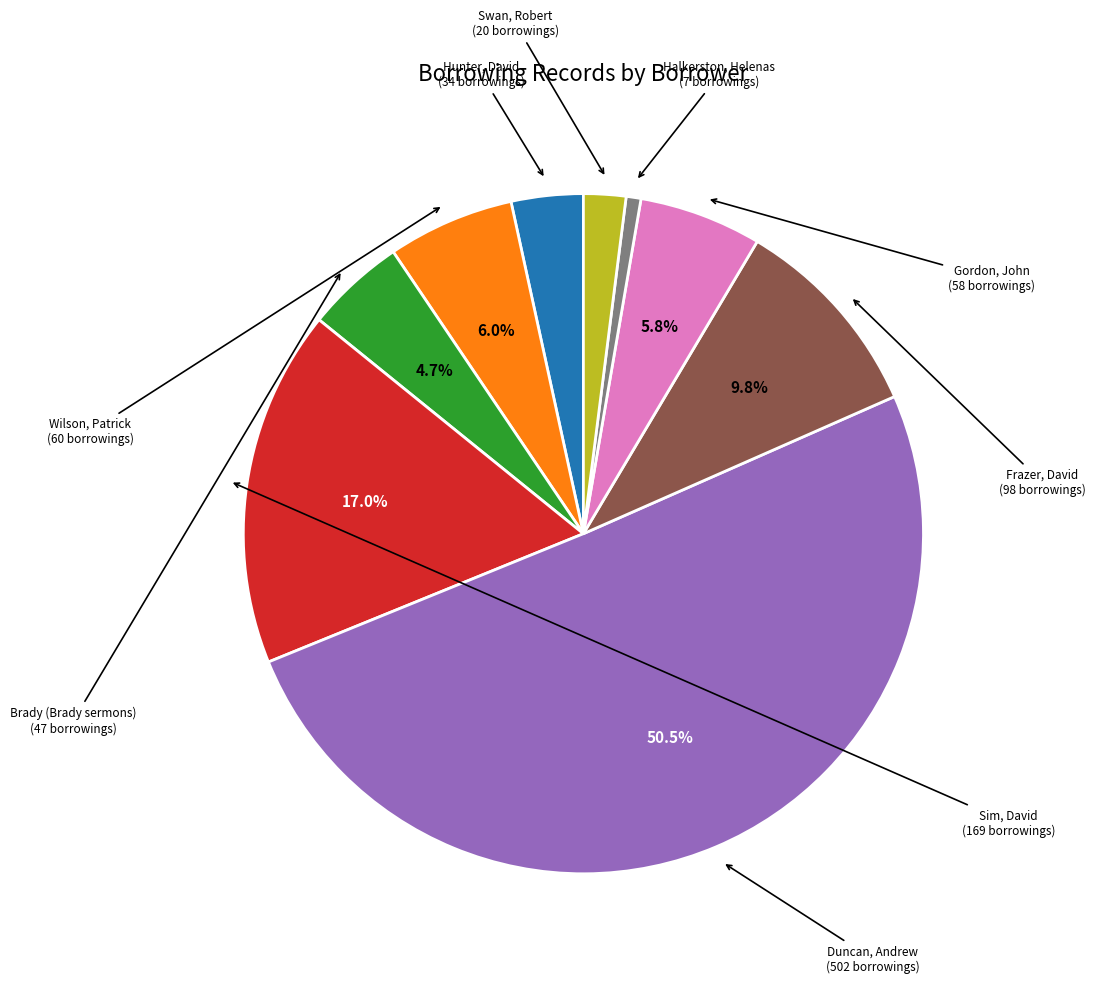

What is the majority slice?

Duncan, Andrew